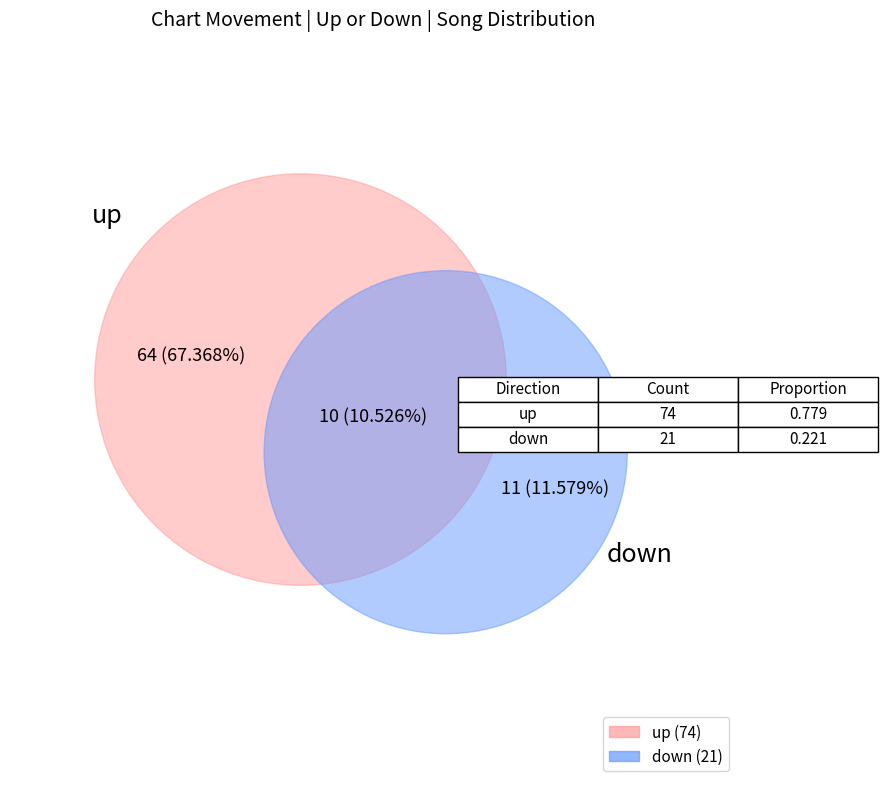

Which category accounts for the majority?

up